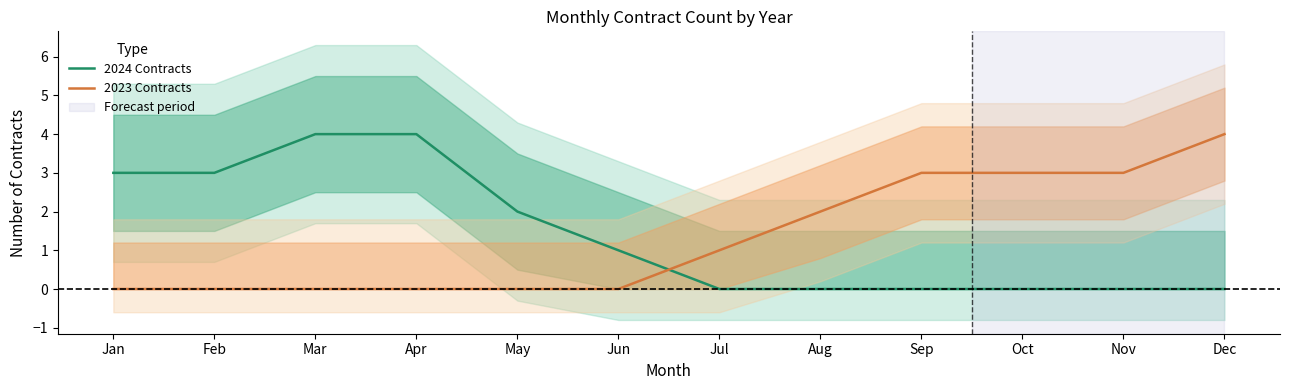

After their last crossing, which series has the higher values: 2024 Contracts or 2023 Contracts?

2023 Contracts